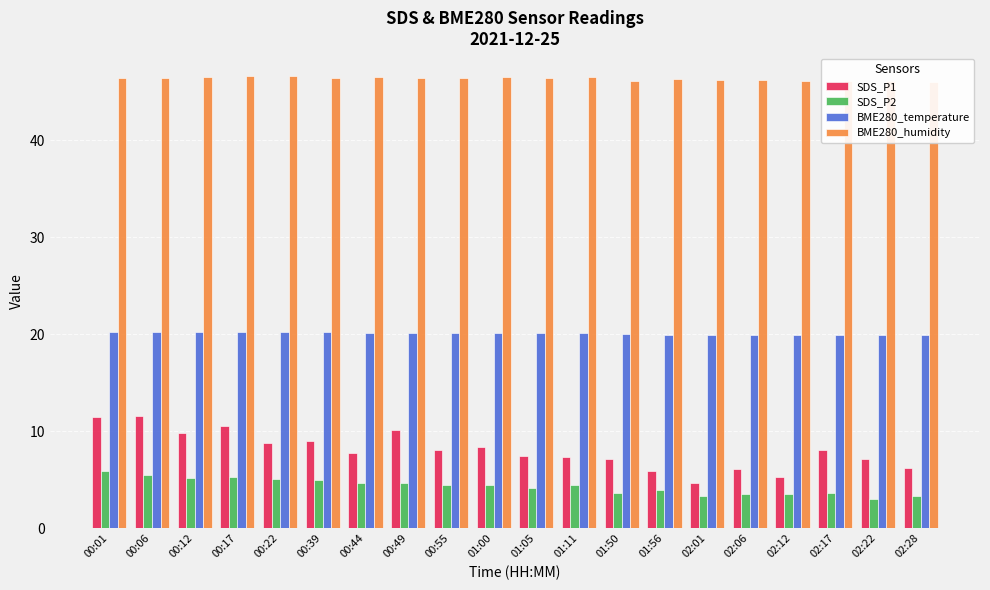

Rank the series at 00:17 from highest to lowest value.

BME280_humidity, BME280_temperature, SDS_P1, SDS_P2